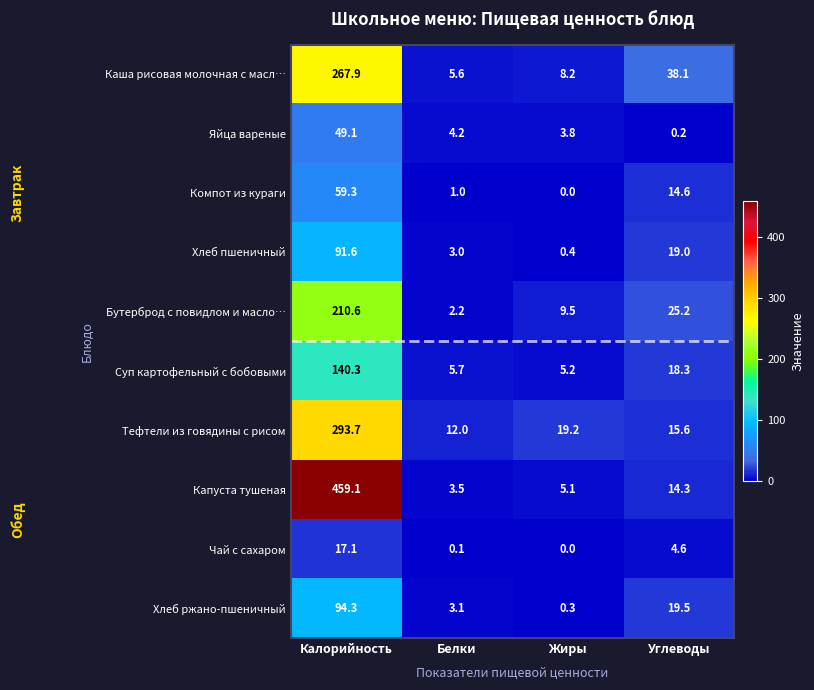

How many distinct data groups are displayed?

10